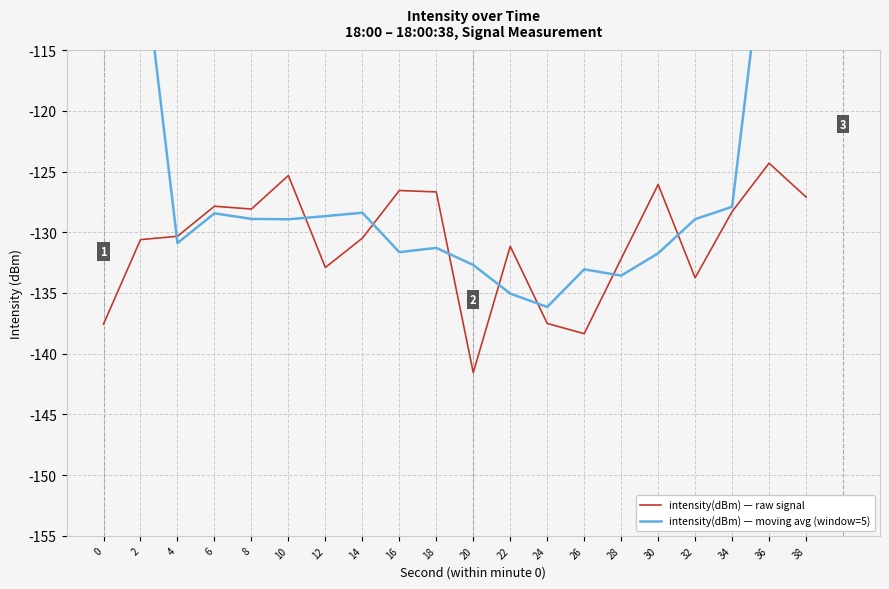

At which label is intensity(dBm) — raw signal closest to -132?

28